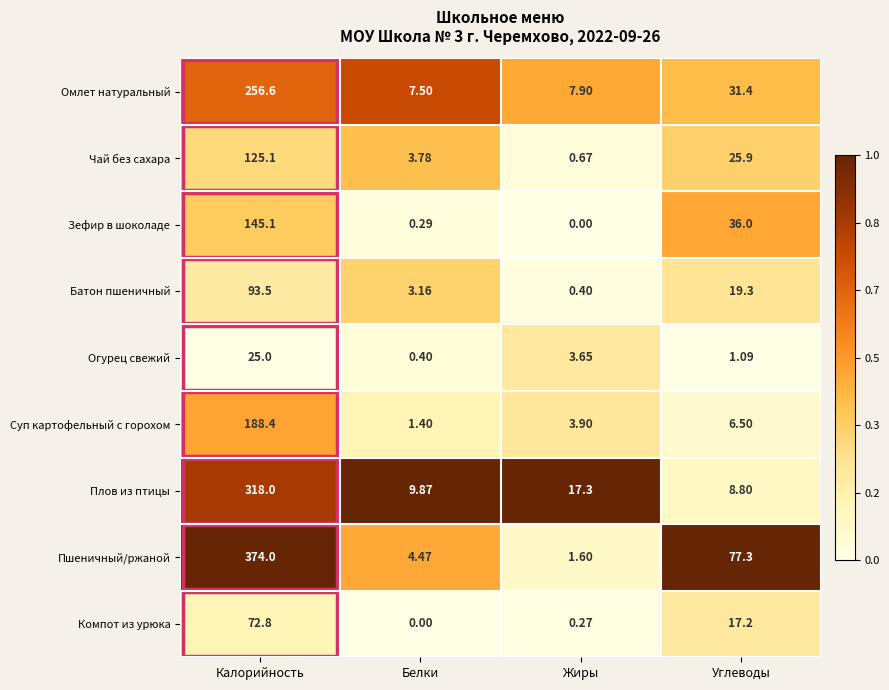

Rank the series by their maximum value, from lowest to highest.

Огурец свежий, Компот из урюка, Батон пшеничный, Чай без сахара, Зефир в шоколаде, Суп картофельный с горохом, Омлет натуральный, Плов из птицы, Пшеничный/ржаной